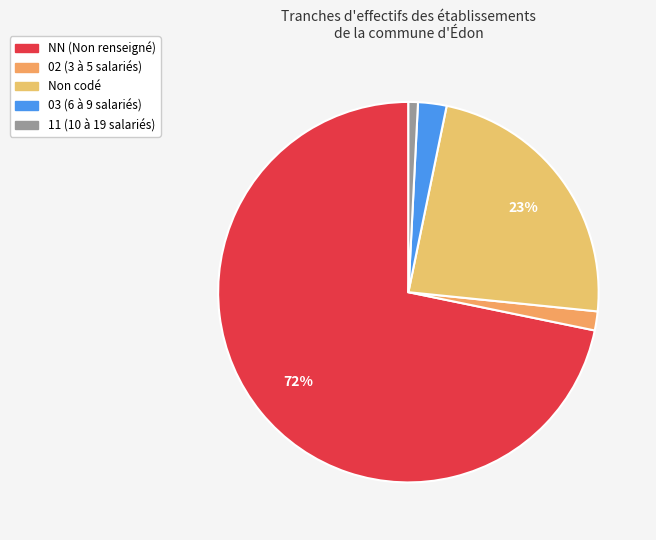

How many segments does this pie chart have?

5